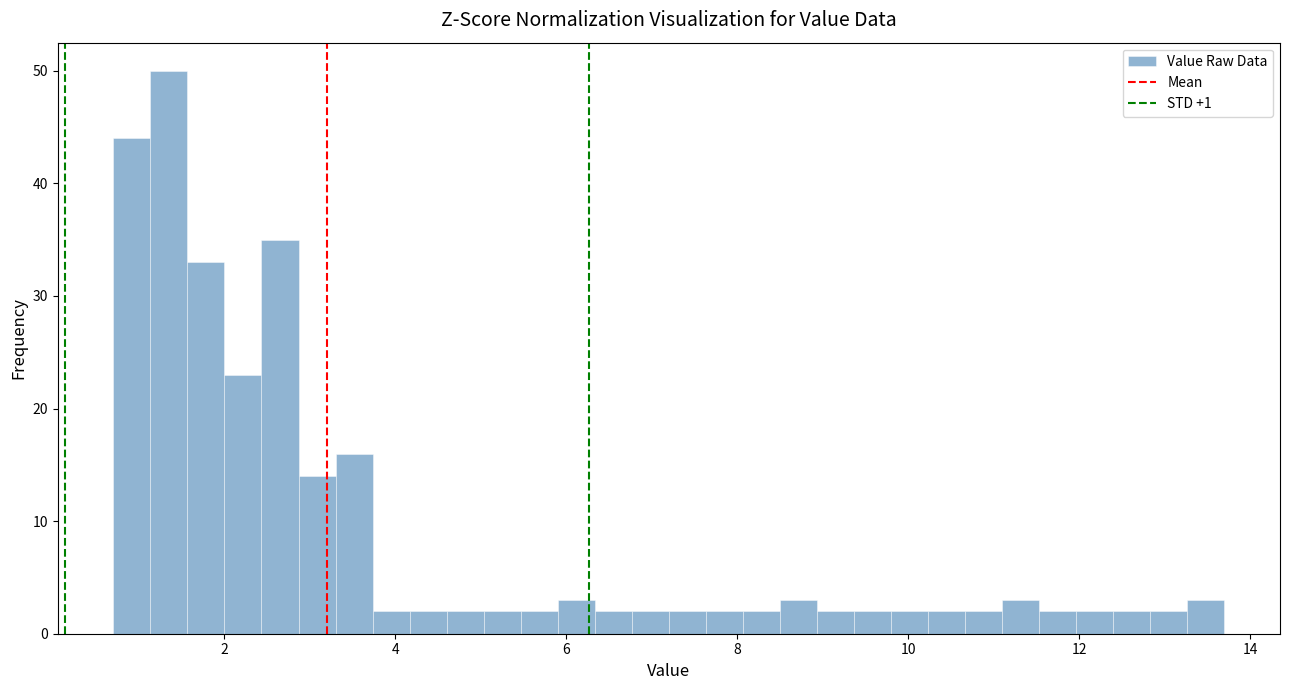

Read against the x-axis, roughly where is the centre of the tallest bar?

1.4